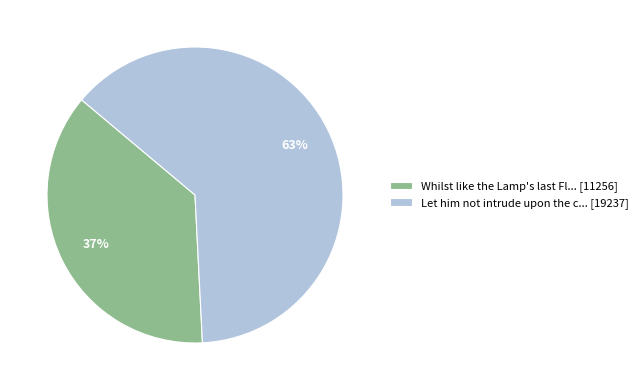

To the nearest percent, what is the average slice percentage?

50%